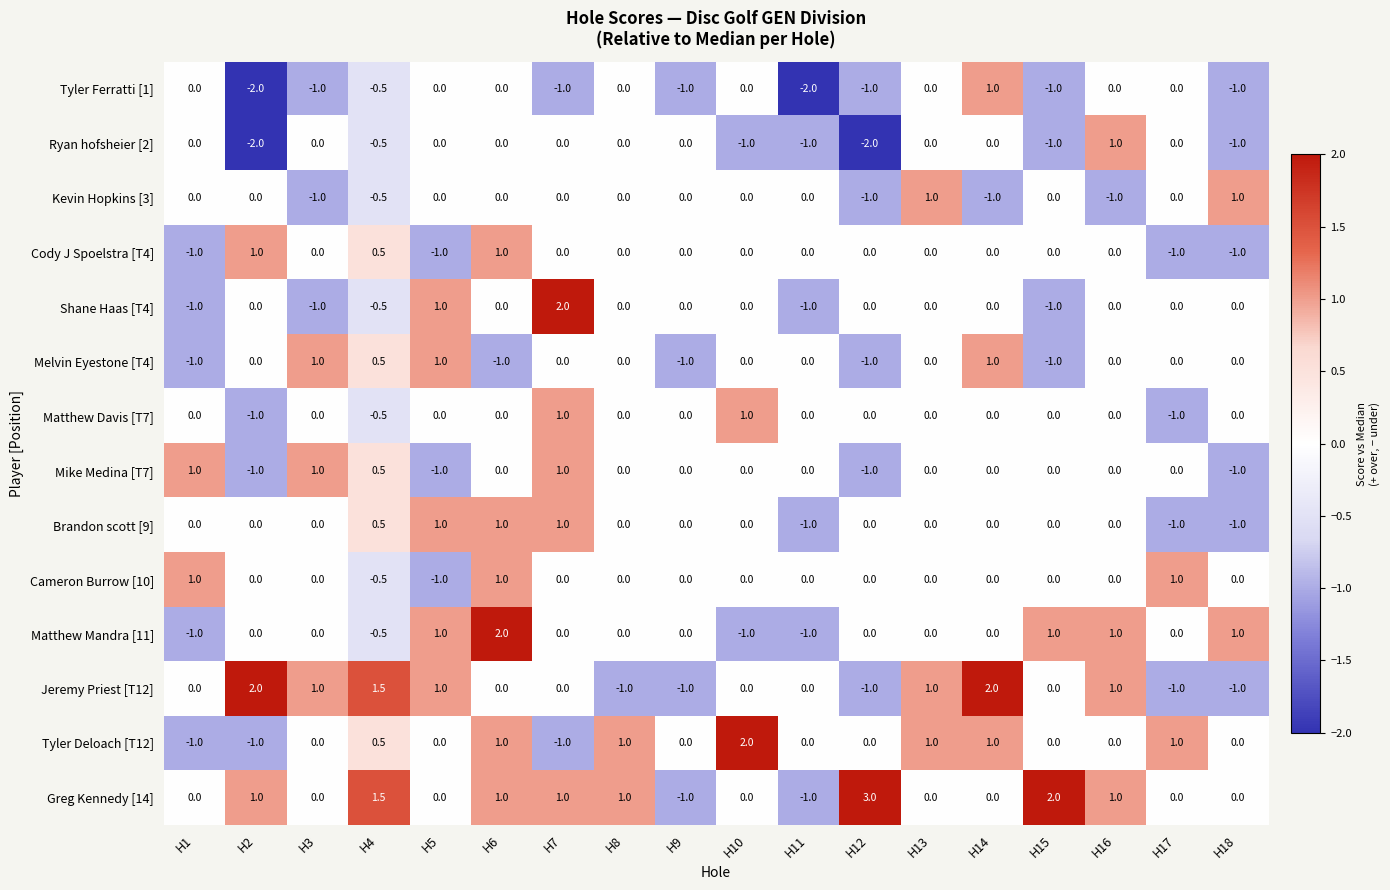

Which category has the highest value in the Shane Haas [T4] series?

H7